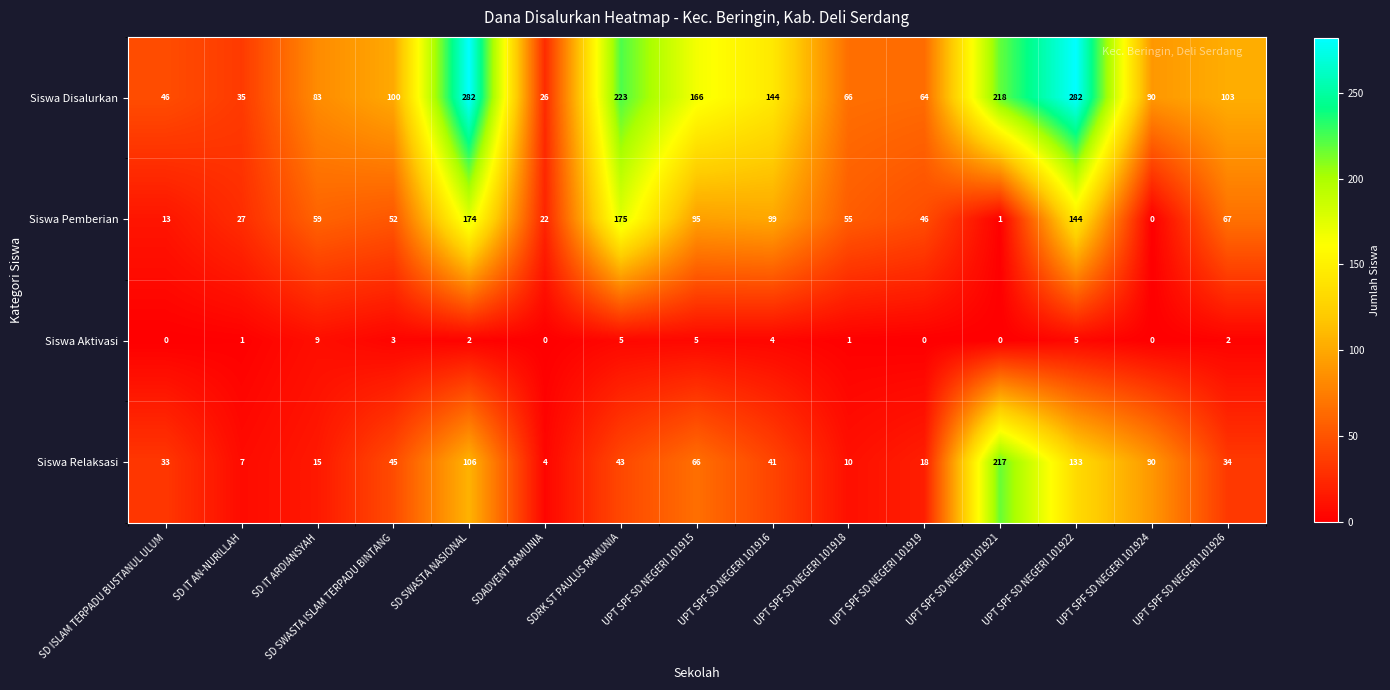

The Siswa Pemberian series shows 22 at SDADVENT RAMUNIA. True or false?

True